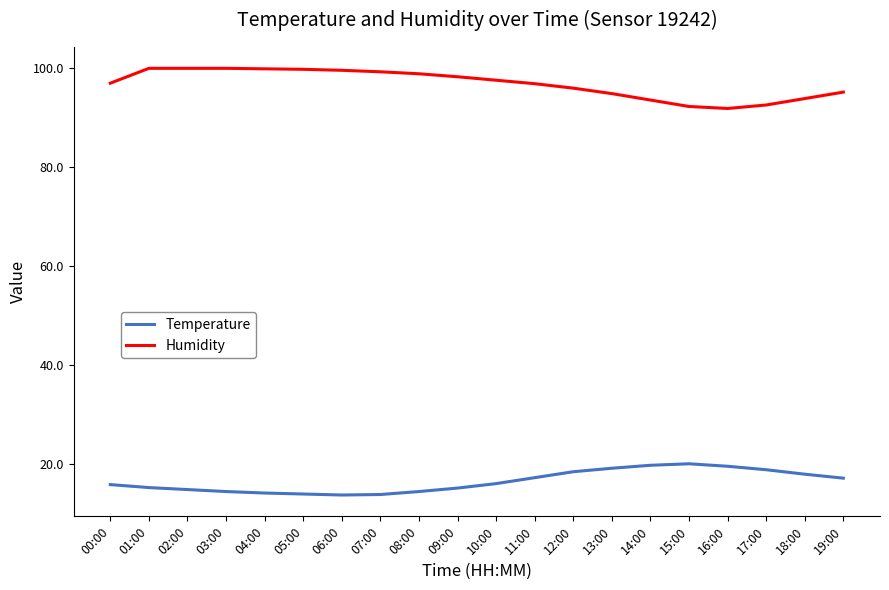

What value does the Temperature series have at 04:00?

14.2